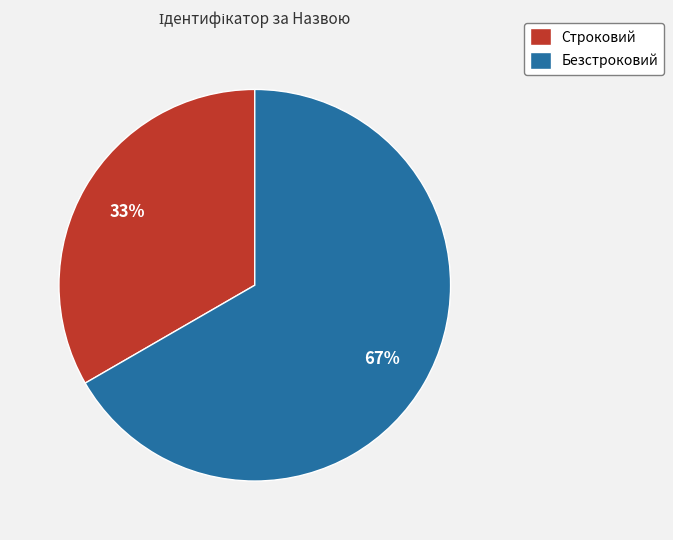

To the nearest percent, what is the average slice percentage?

50%